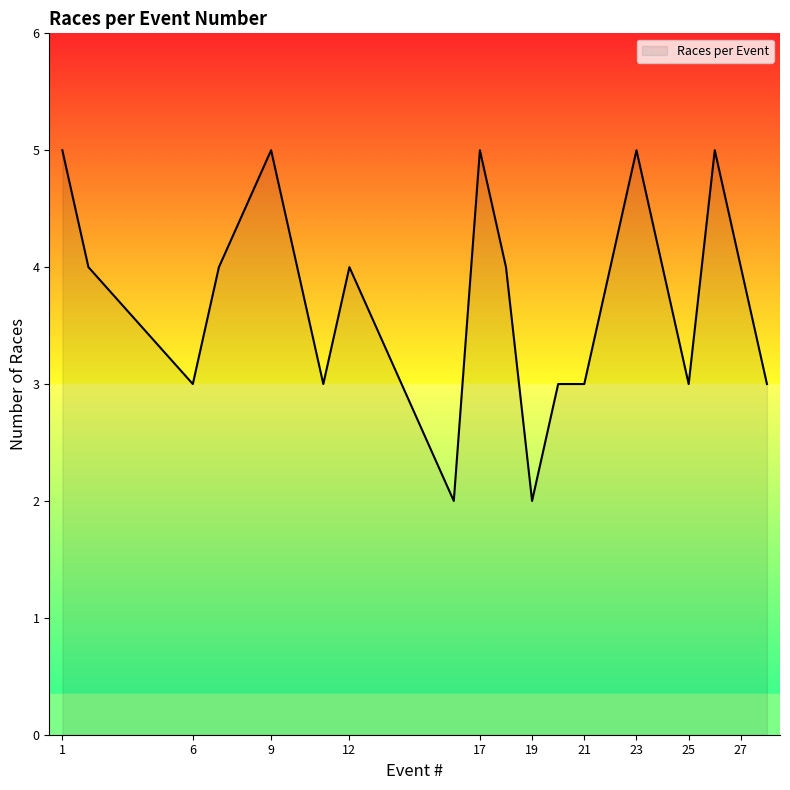

What is the difference between the maximum and minimum values?

3